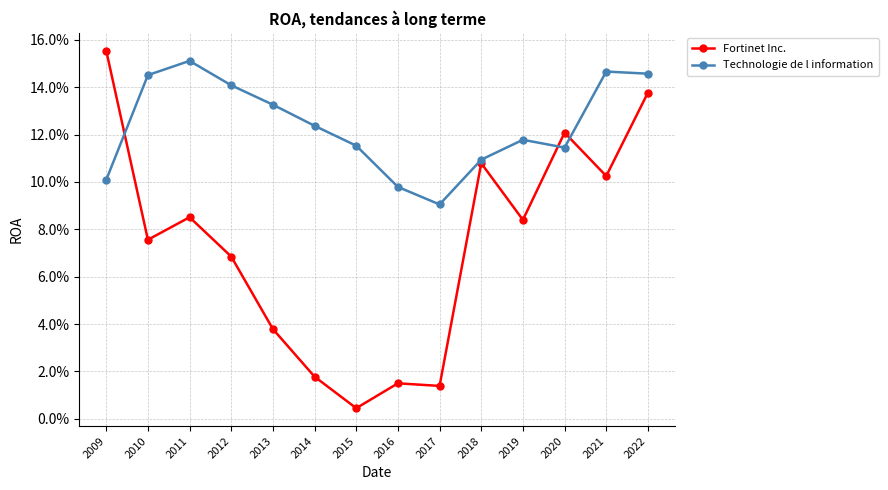

True or false: Technologie de l information has a value of 0.1 at 2019.

True